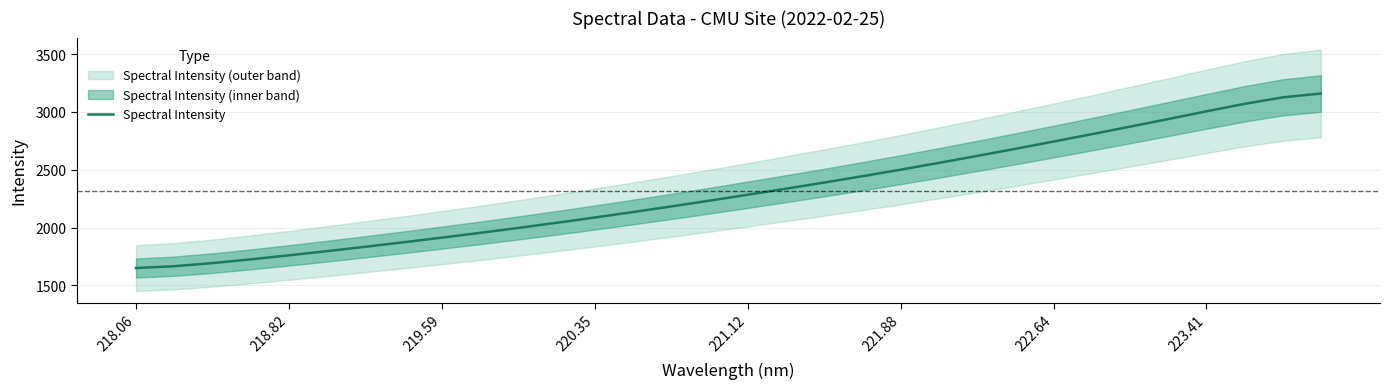

Is it true that Spectral Intensity equals 2087.9 at 220.35?

True